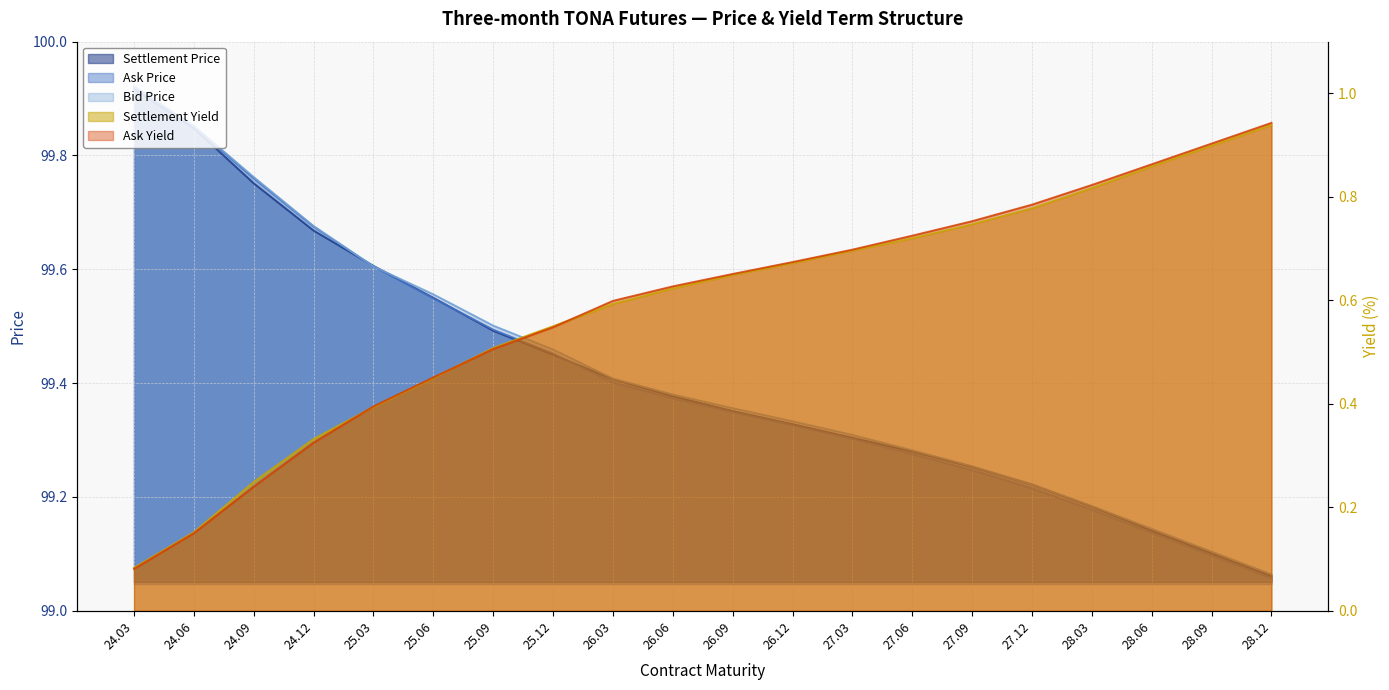

Reading left to right, what are all the values shown in this chart?

Settlement Price: 24.03=99.9	24.06=99.8	24.09=99.8	24.12=99.7	25.03=99.6	25.06=99.5	25.09=99.5	25.12=99.5	26.03=99.4	26.06=99.4	26.09=99.4	26.12=99.3	27.03=99.3	27.06=99.3	27.09=99.3	27.12=99.2	28.03=99.2	28.06=99.1	28.09=99.1	28.12=99.1
Ask Price: 24.03=99.9	24.06=99.8	24.09=99.8	24.12=99.7	25.03=99.6	25.06=99.5	25.09=99.5	25.12=99.5	26.03=99.4	26.06=99.4	26.09=99.3	26.12=99.3	27.03=99.3	27.06=99.3	27.09=99.2	27.12=99.2	28.03=99.2	28.06=99.1	28.09=99.1	28.12=99.1
Bid Price: 24.03=99.9	24.06=99.9	24.09=99.8	24.12=99.7	25.03=99.6	25.06=99.6	25.09=99.5	25.12=99.5	26.03=99.4	26.06=99.4	26.09=99.4	26.12=99.3	27.03=99.3	27.06=99.3	27.09=99.3	27.12=99.2	28.03=99.2	28.06=99.1	28.09=99.1	28.12=99.1
Settlement Yield: 24.03=0.1	24.06=0.2	24.09=0.2	24.12=0.3	25.03=0.4	25.06=0.5	25.09=0.5	25.12=0.6	26.03=0.6	26.06=0.6	26.09=0.6	26.12=0.7	27.03=0.7	27.06=0.7	27.09=0.7	27.12=0.8	28.03=0.8	28.06=0.9	28.09=0.9	28.12=0.9
Ask Yield: 24.03=0.1	24.06=0.1	24.09=0.2	24.12=0.3	25.03=0.4	25.06=0.5	25.09=0.5	25.12=0.5	26.03=0.6	26.06=0.6	26.09=0.7	26.12=0.7	27.03=0.7	27.06=0.7	27.09=0.8	27.12=0.8	28.03=0.8	28.06=0.9	28.09=0.9	28.12=0.9